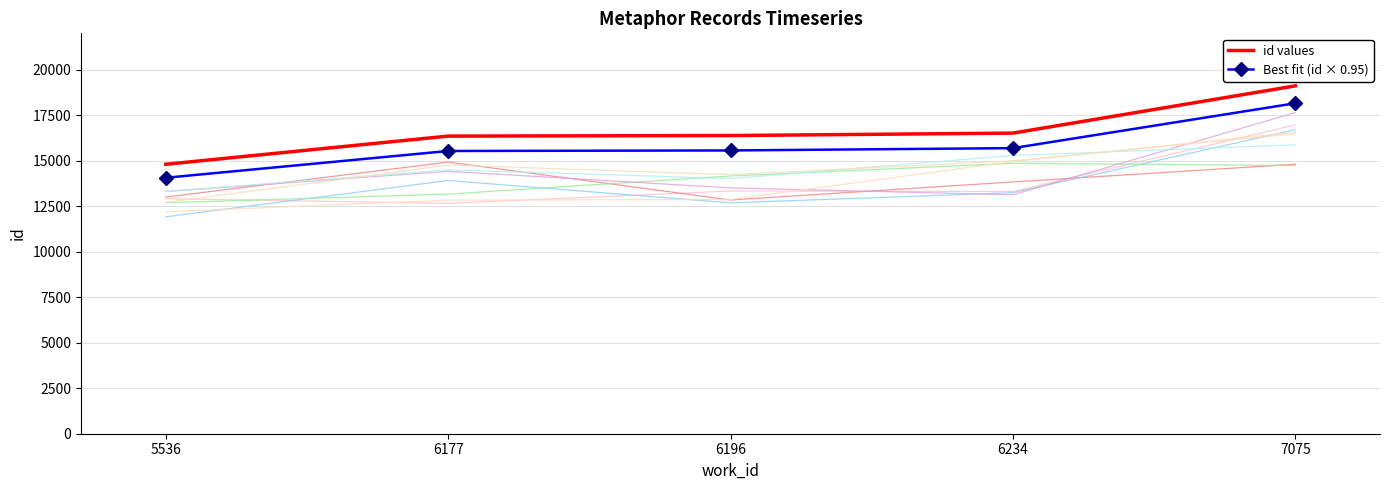

What is the difference between the id values values at 7075 and 6177?

2760.0